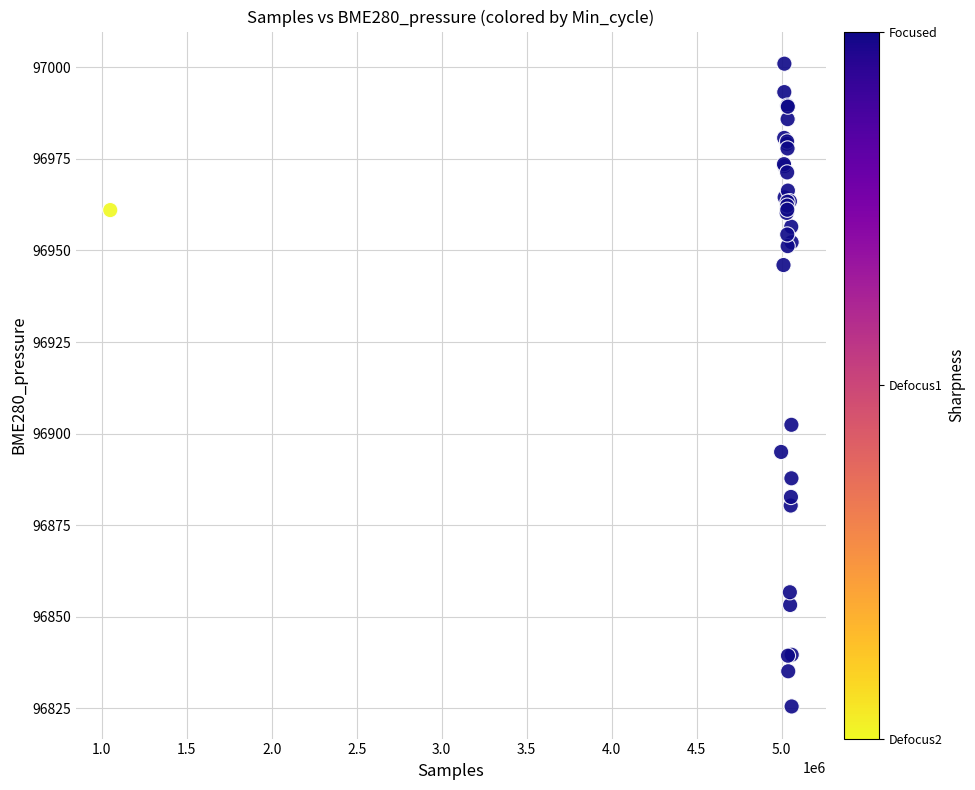

What Y value in the scatter plot is closest to 96913?

96902.4